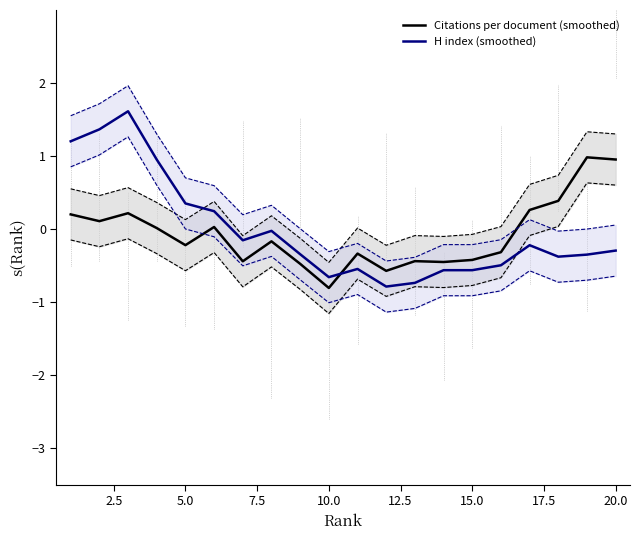

What is the maximum value for H index (smoothed)?

1.6